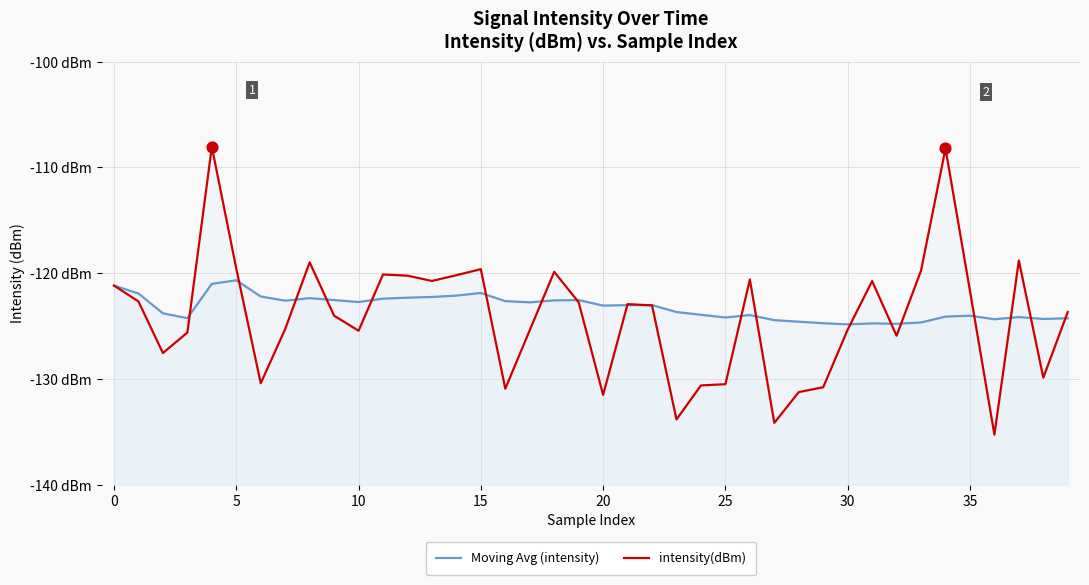

At how many categories does at least one series exceed -114?

2